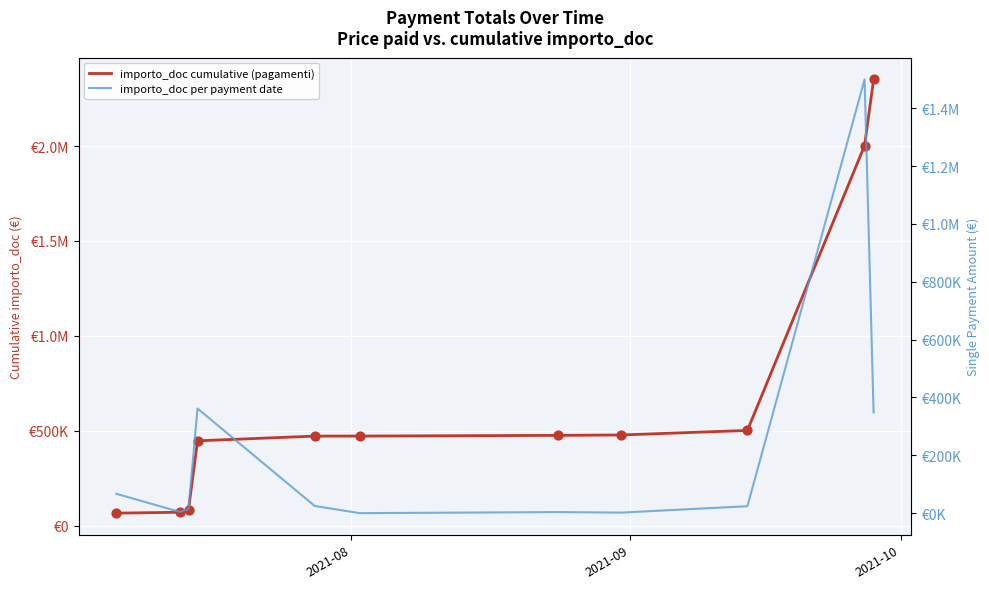

Which series reaches the minimum Y coordinate?

importo_doc per payment date